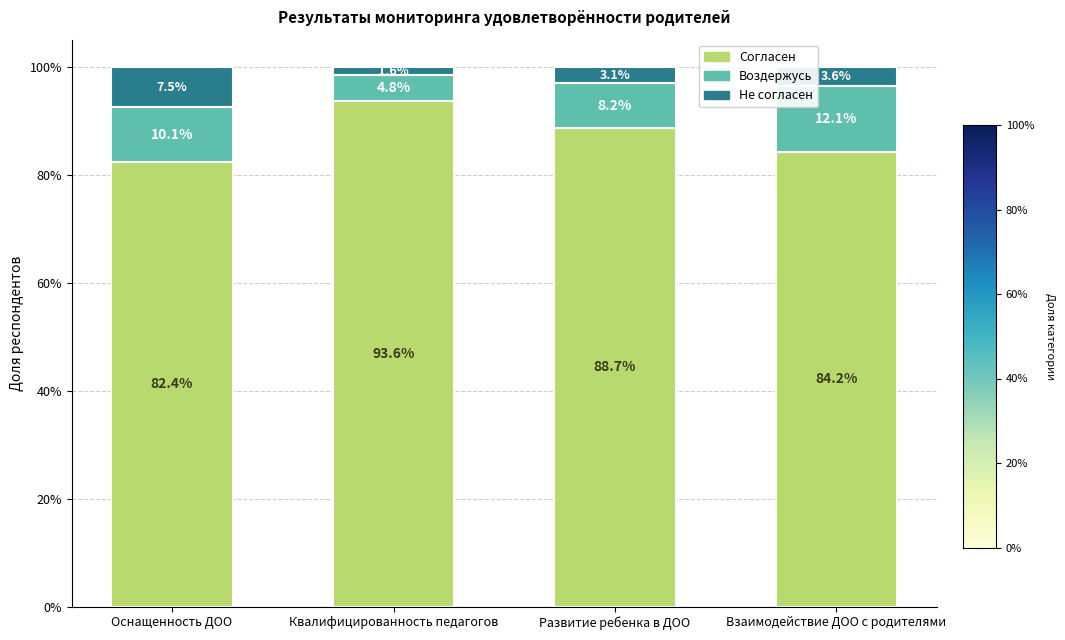

Rank the categories by Воздержусь value from lowest to highest.

Квалифицированность педагогов, Развитие ребенка в ДОО, Оснащенность ДОО, Взаимодействие ДОО с родителями